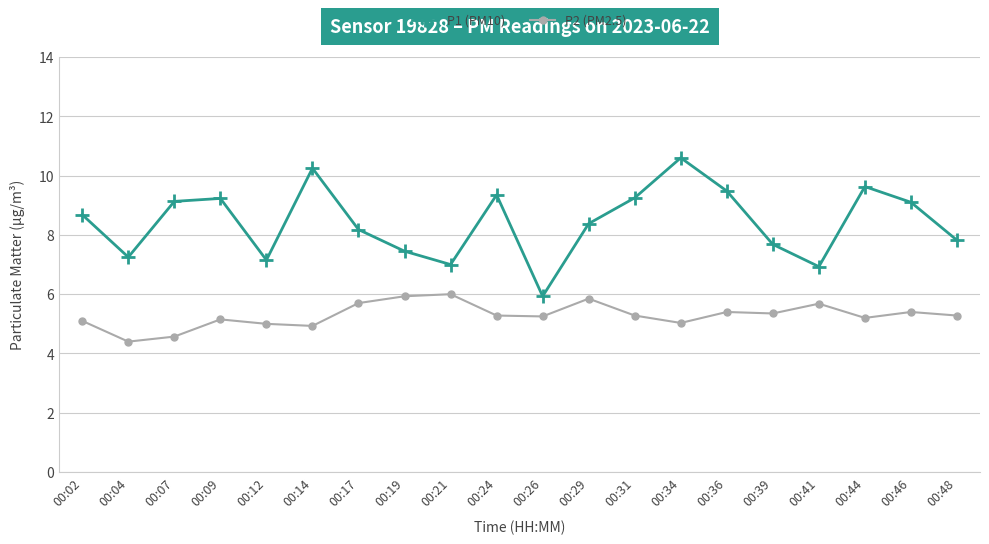

What is the difference between the maximum and minimum values in the P2 (PM2.5) series?

1.6